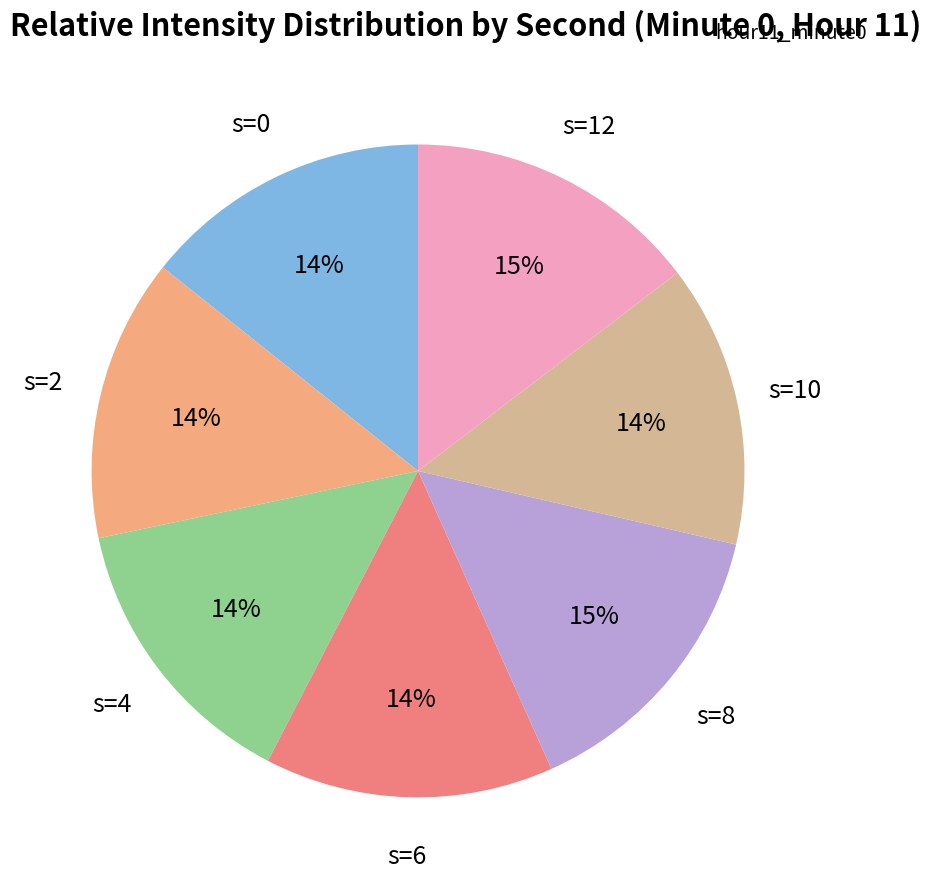

Count the number of slices in the pie.

7